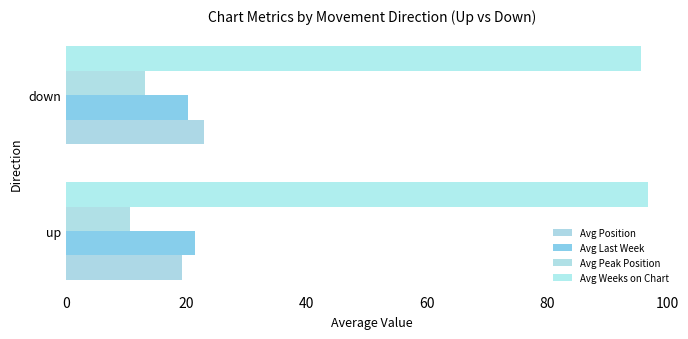

How many data points in Avg Weeks on Chart are above 96?

1